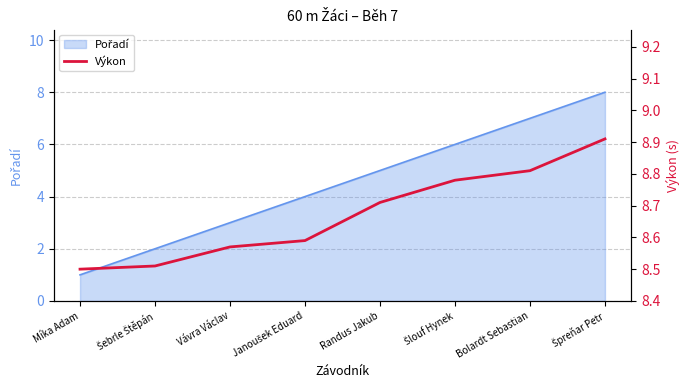

Reading left to right, transcribe all the data shown in this chart.

Míka Adam=8.5	Šebrle Štěpán=8.5	Vávra Václav=8.6	Janoušek Eduard=8.6	Randus Jakub=8.7	Šlouf Hynek=8.8	Bolardt Sebastian=8.8	Špreňar Petr=8.9